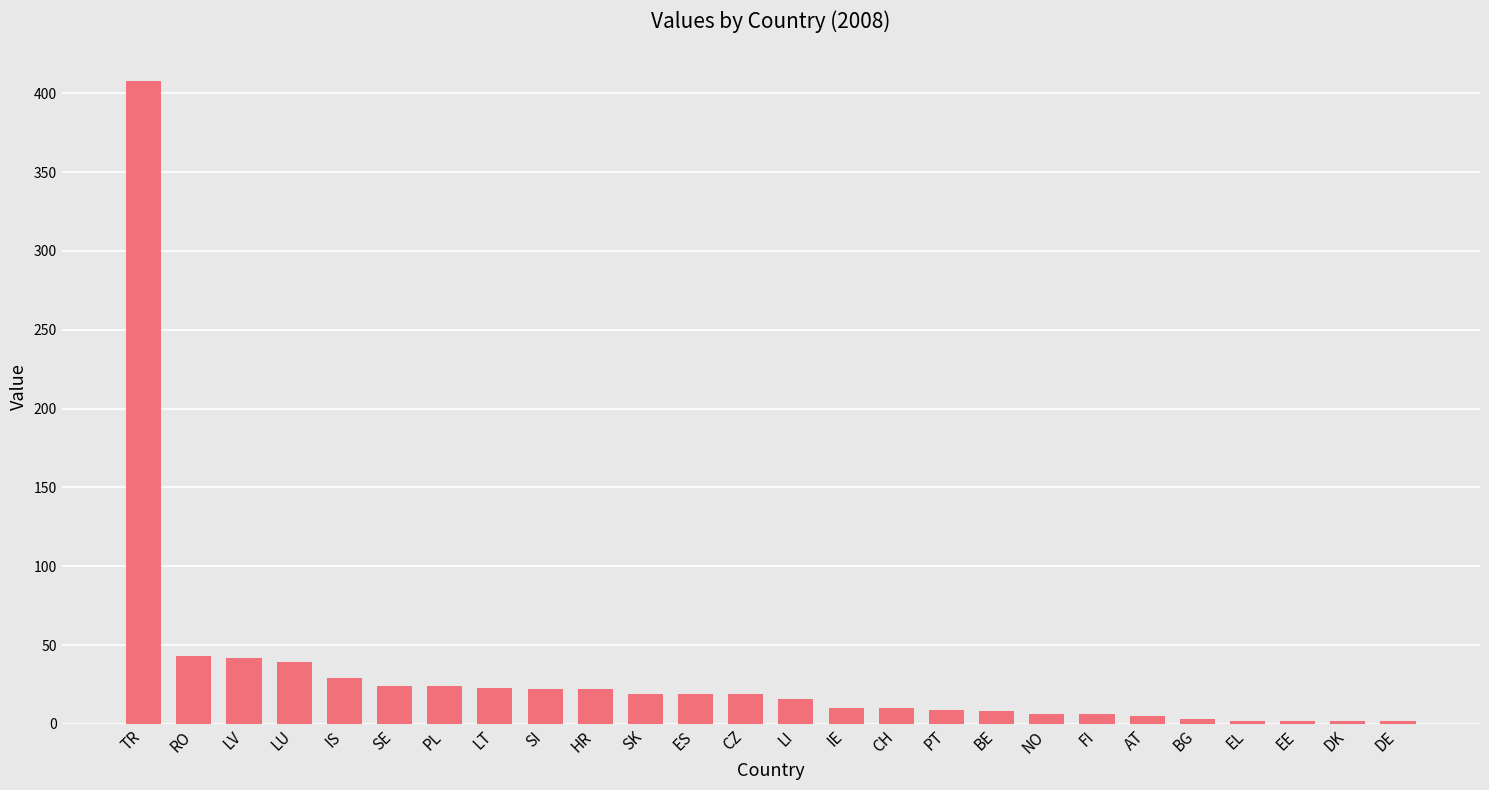

Which has a higher value, BE or SE?

SE